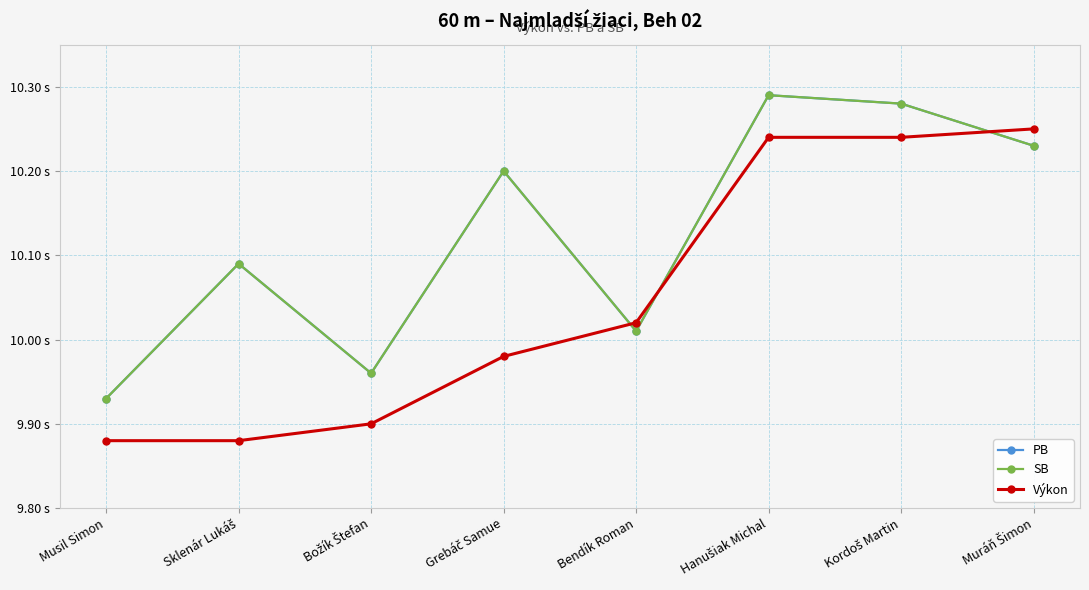

Is it true that Výkon equals 9.9 at Musil Simon?

True